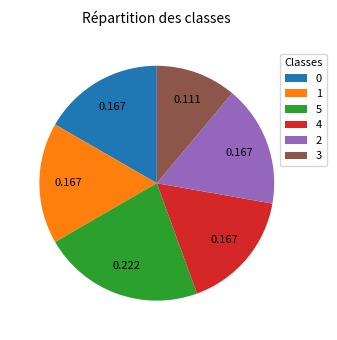

Which slice is the largest?

5